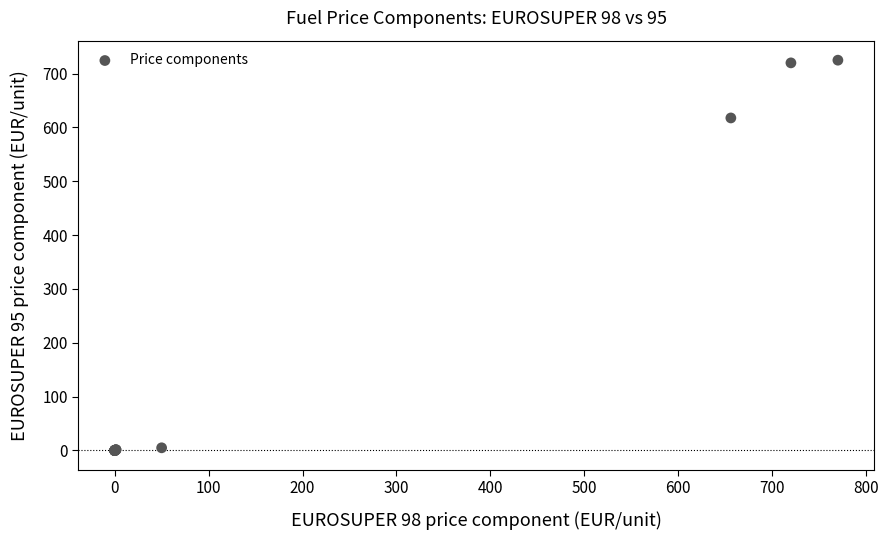

What Y value in the scatter plot is closest to 362?

617.6